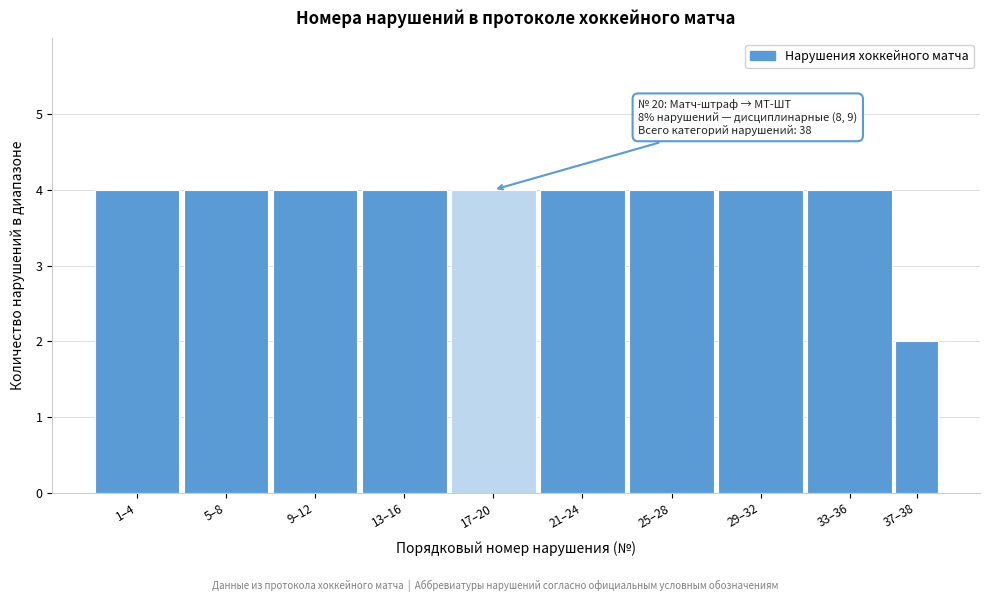

Reading left to right, list all the values displayed in this chart.

1–4=4	5–8=4	9–12=4	13–16=4	17–20=4	21–24=4	25–28=4	29–32=4	33–36=4	37–38=2